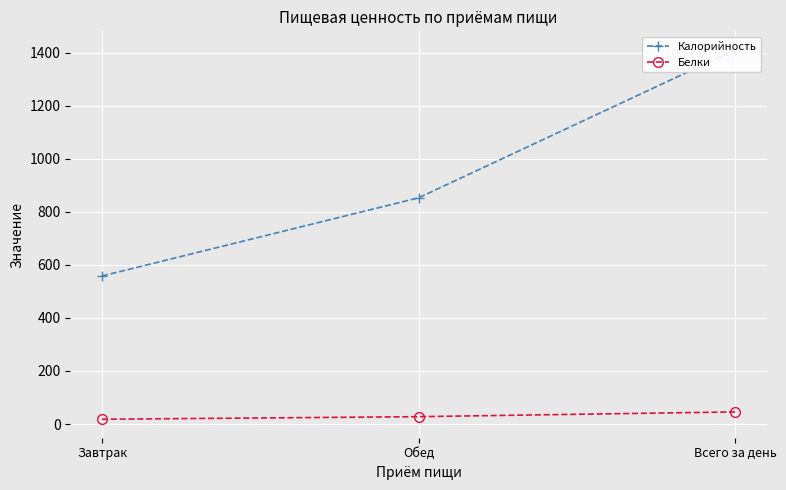

What is the label of the 1st point from the left?

Завтрак